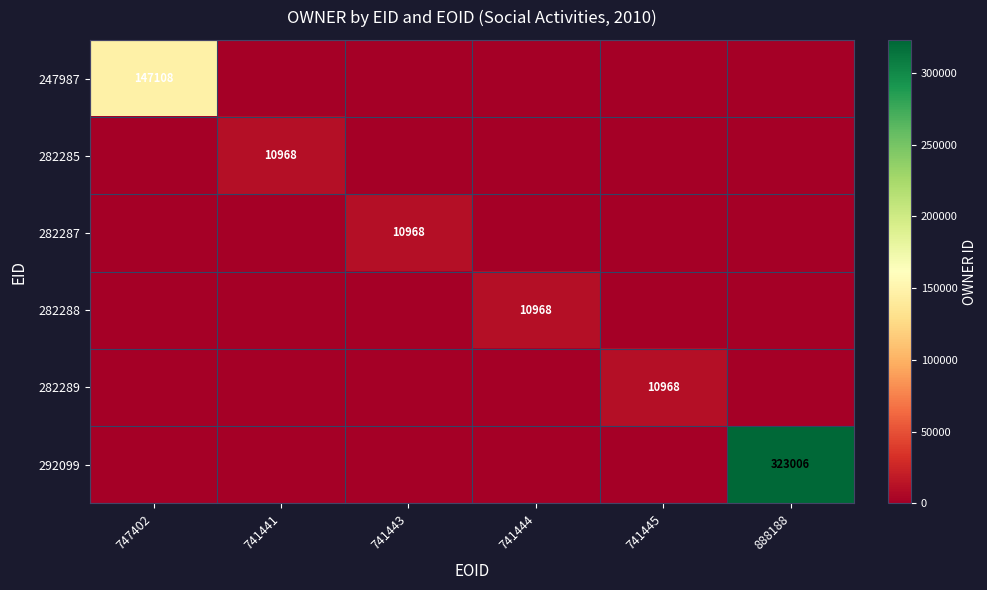

True or false: 292099 has a value of 323006 at 888188.

True